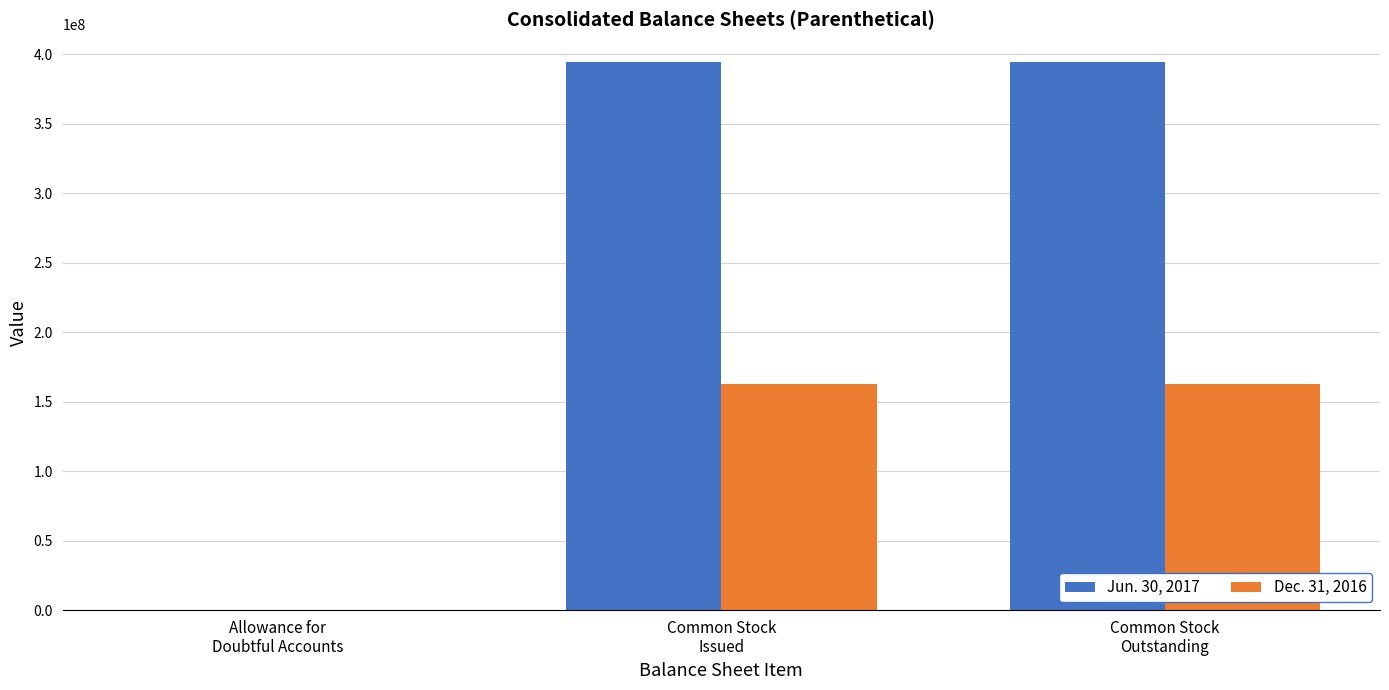

Which series has the largest total across all categories?

Jun. 30, 2017